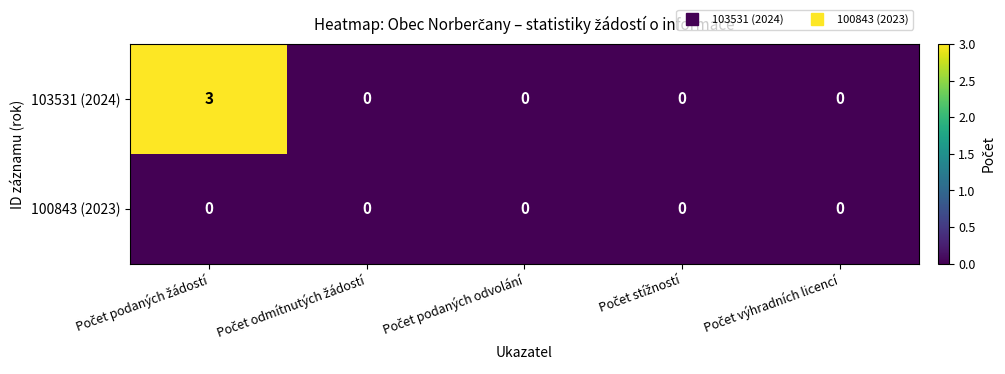

Which series has the largest range (max minus min)?

103531 (2024)